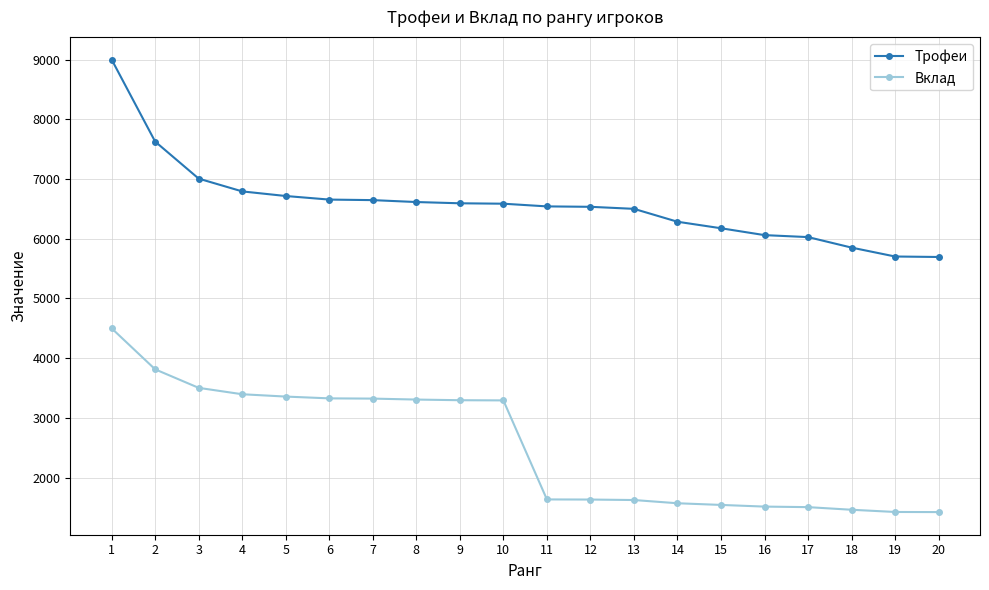

At which category does the chart reach its peak across all series?

1